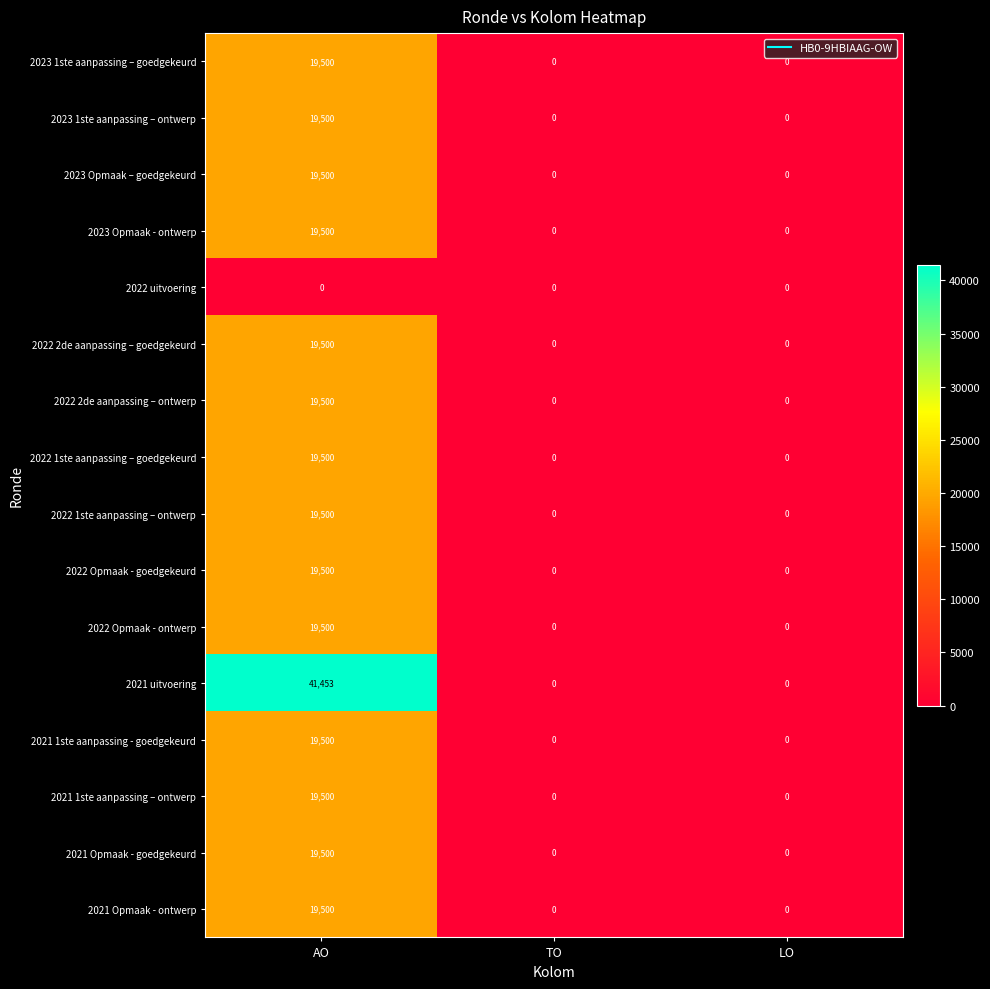

Is it true that 2021 1ste aanpassing - goedgekeurd equals 0 at TO?

True